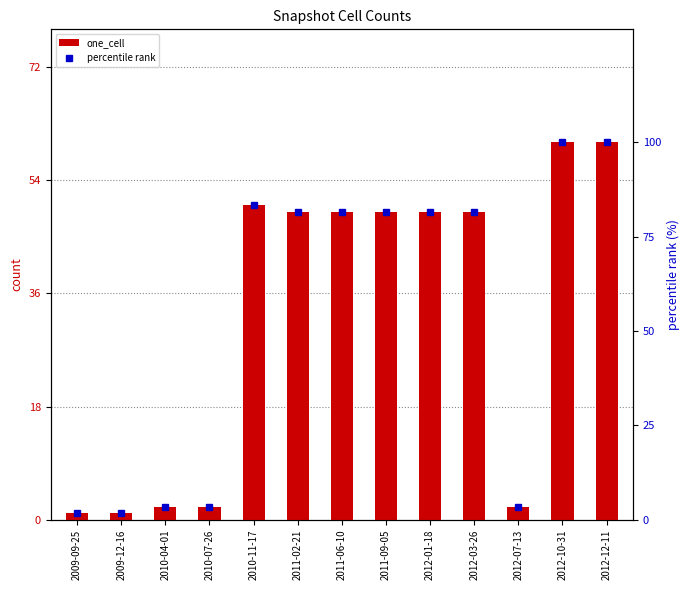

At which label does one_cell first exceed 49?

2010-11-17